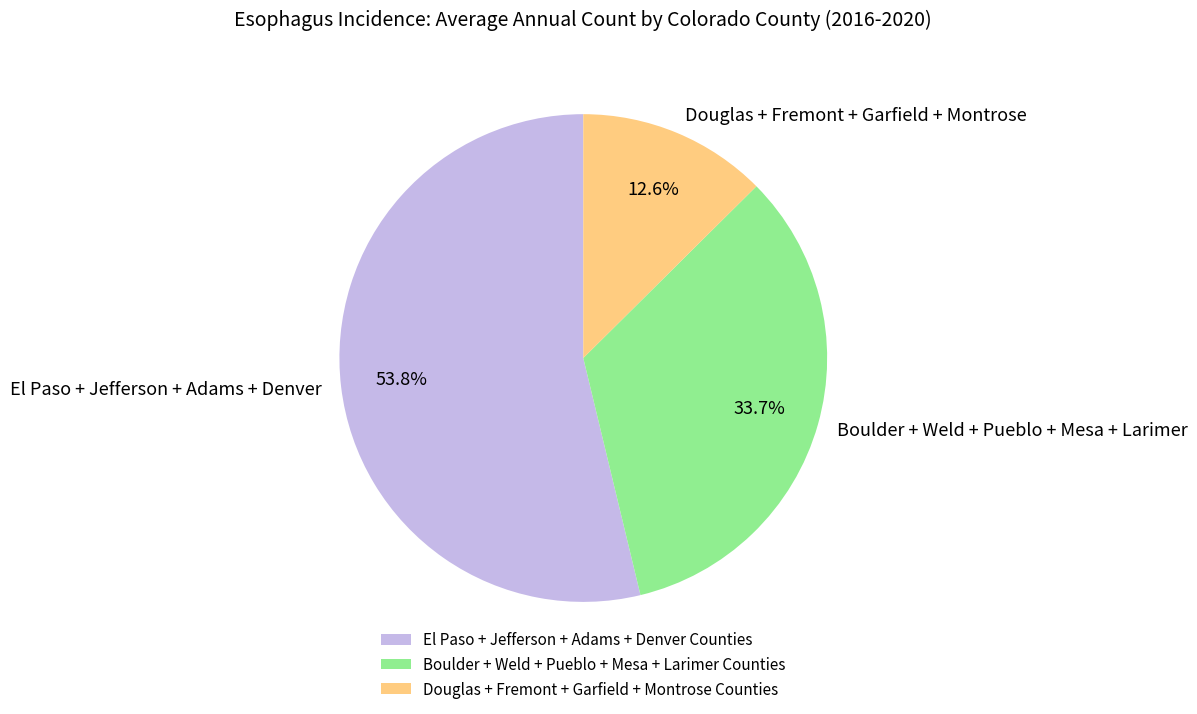

Count the number of slices in the pie.

3